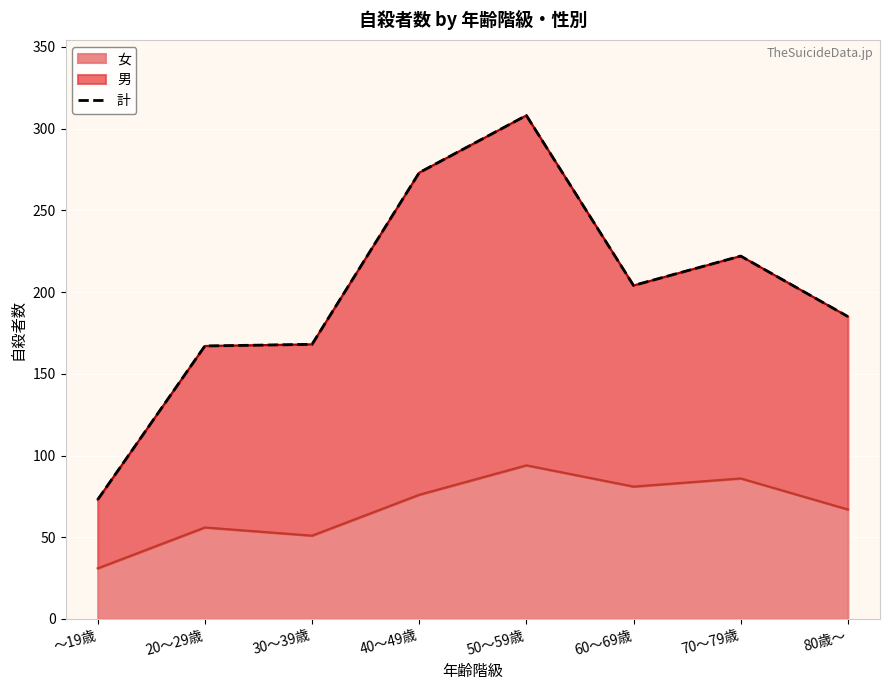

Read the value at 50～59歳, to the nearest 50.

300